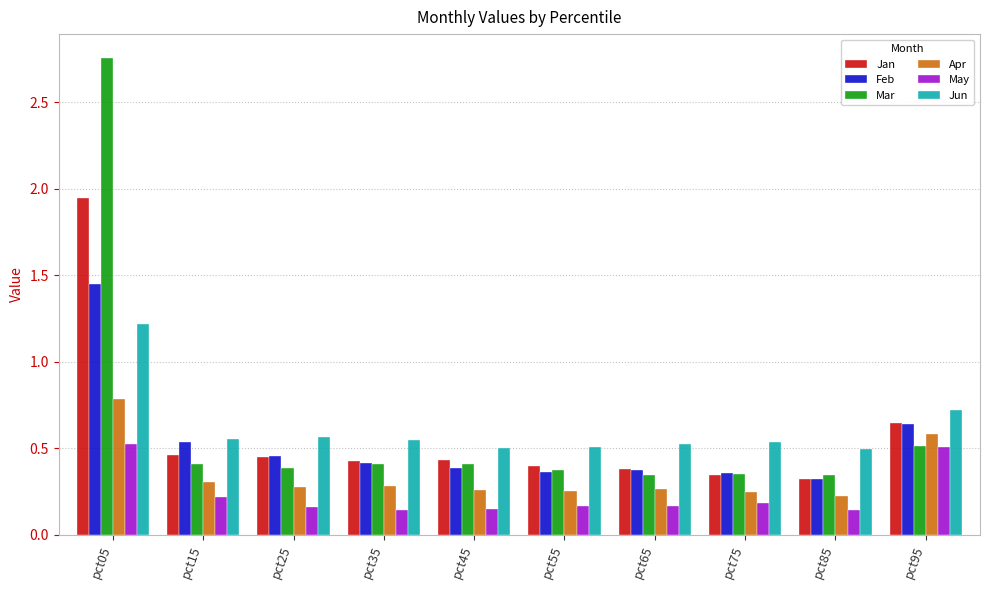

Rank the series by their maximum value, from lowest to highest.

May, Apr, Jun, Feb, Jan, Mar